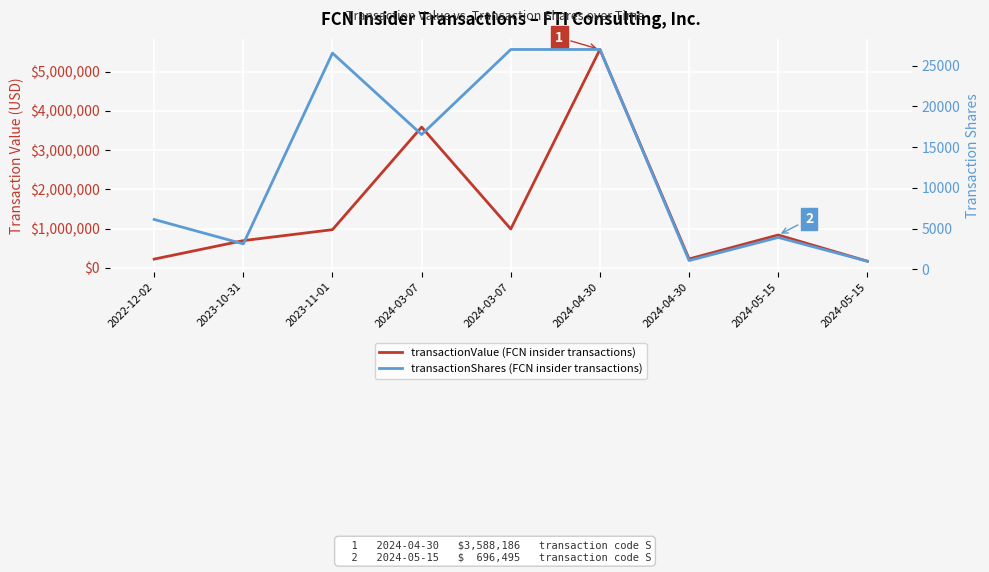

Is it true that transactionShares equals 3920 at 2024-05-15?

True